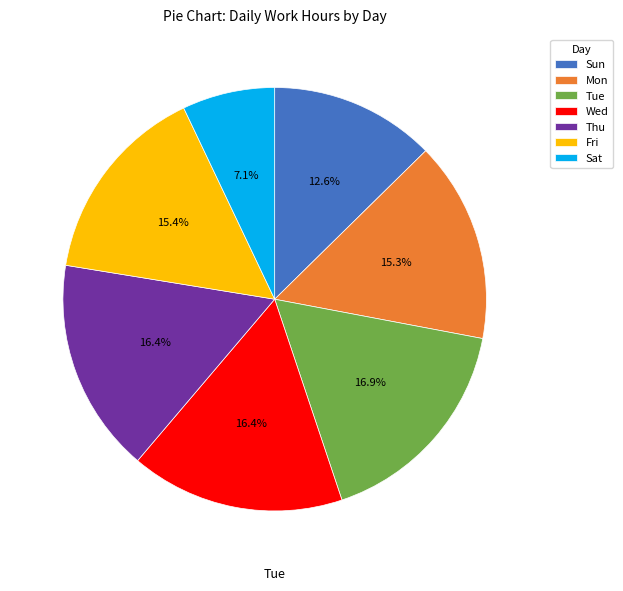

How many segments does this pie chart have?

7